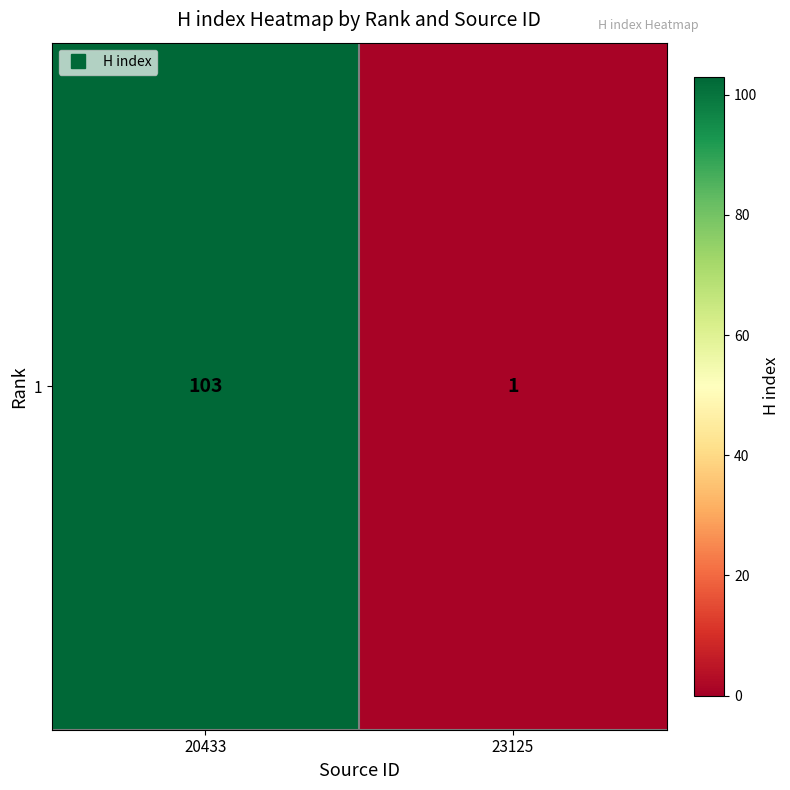

List the labels in order of value, smallest first.

23125, 20433